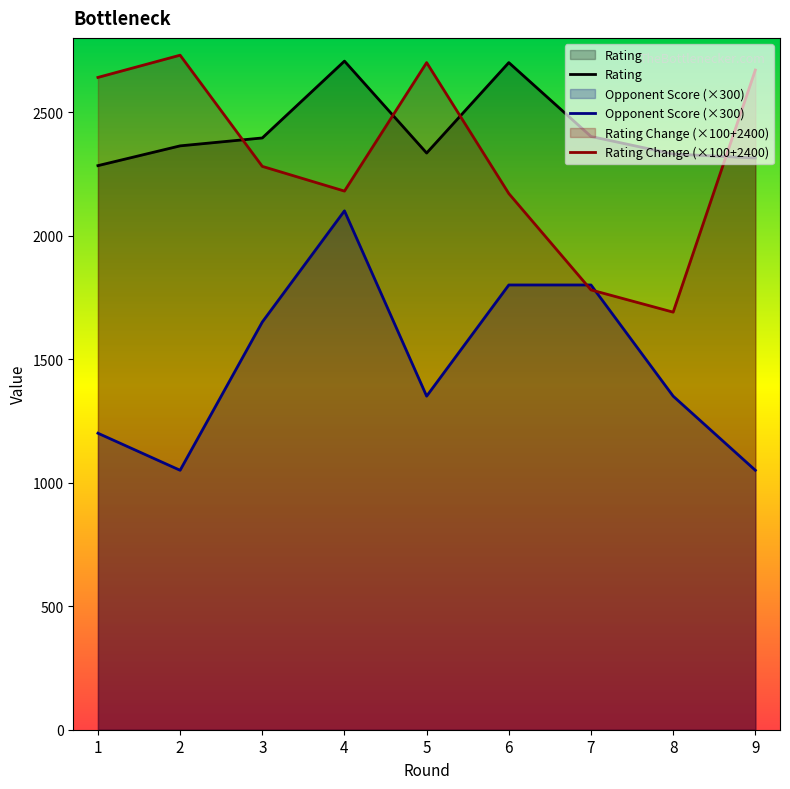

What is the average value of the Rating Change series?

2316